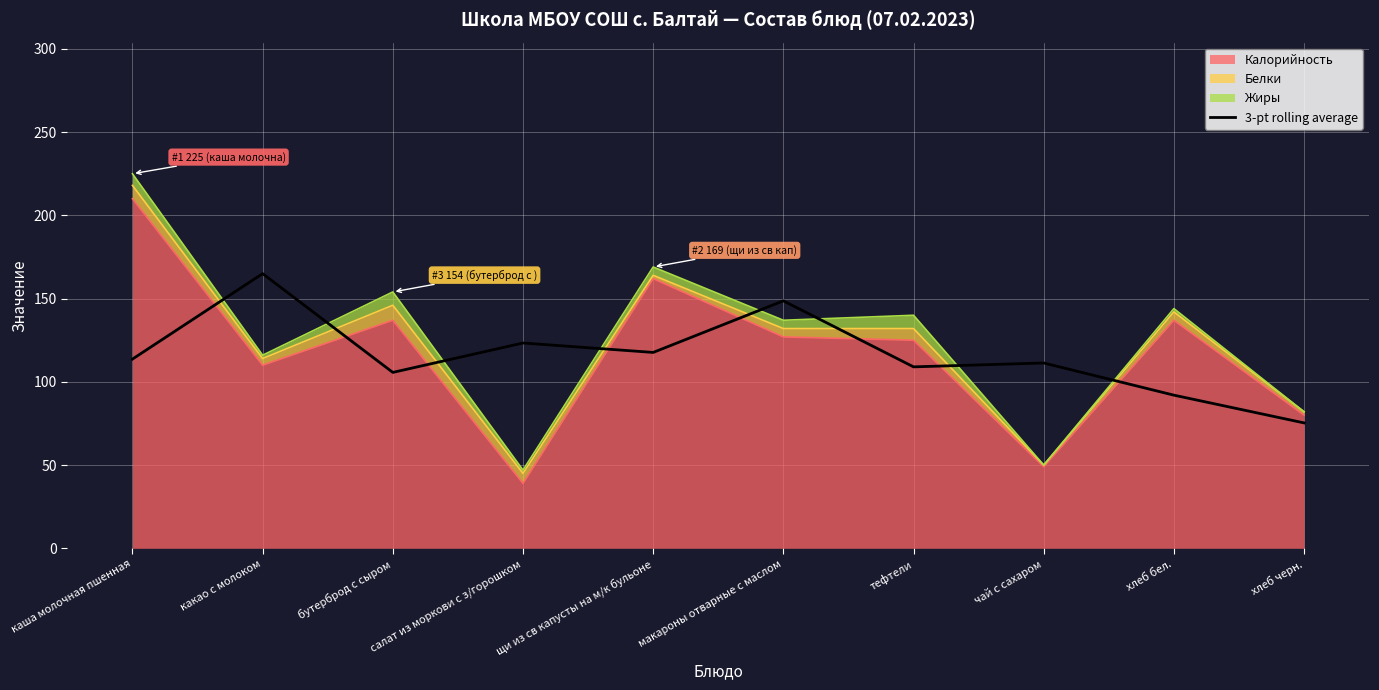

Between хлеб черн. and щи из св капусты на м/к бульоне, which is larger?

щи из св капусты на м/к бульоне